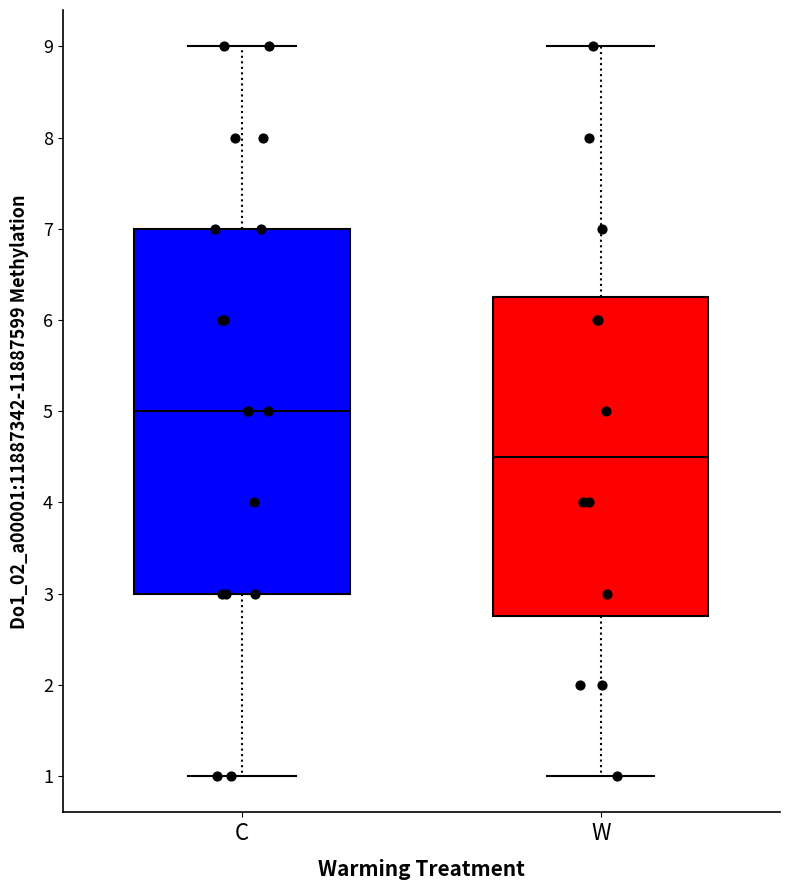

Where does the median line of the box for W sit on the y-axis? The values are not printed on the chart, so give them approximately, as read against the axis.

4.5